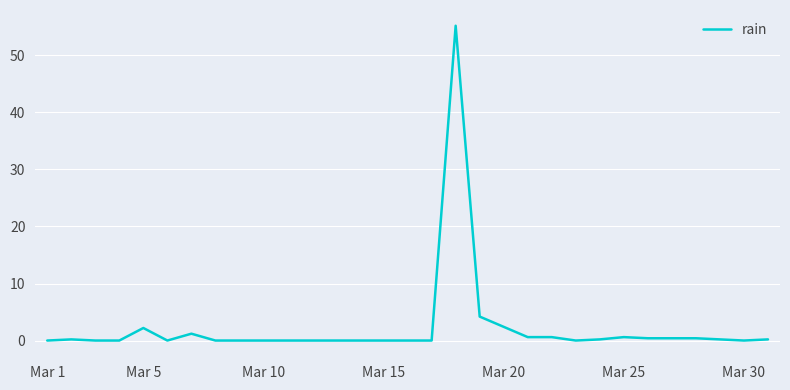

What is the maximum value shown in the chart?

55.2